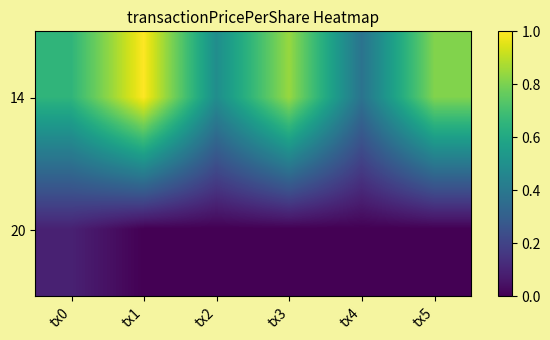

Between tx2 and tx4, which is larger?

tx2